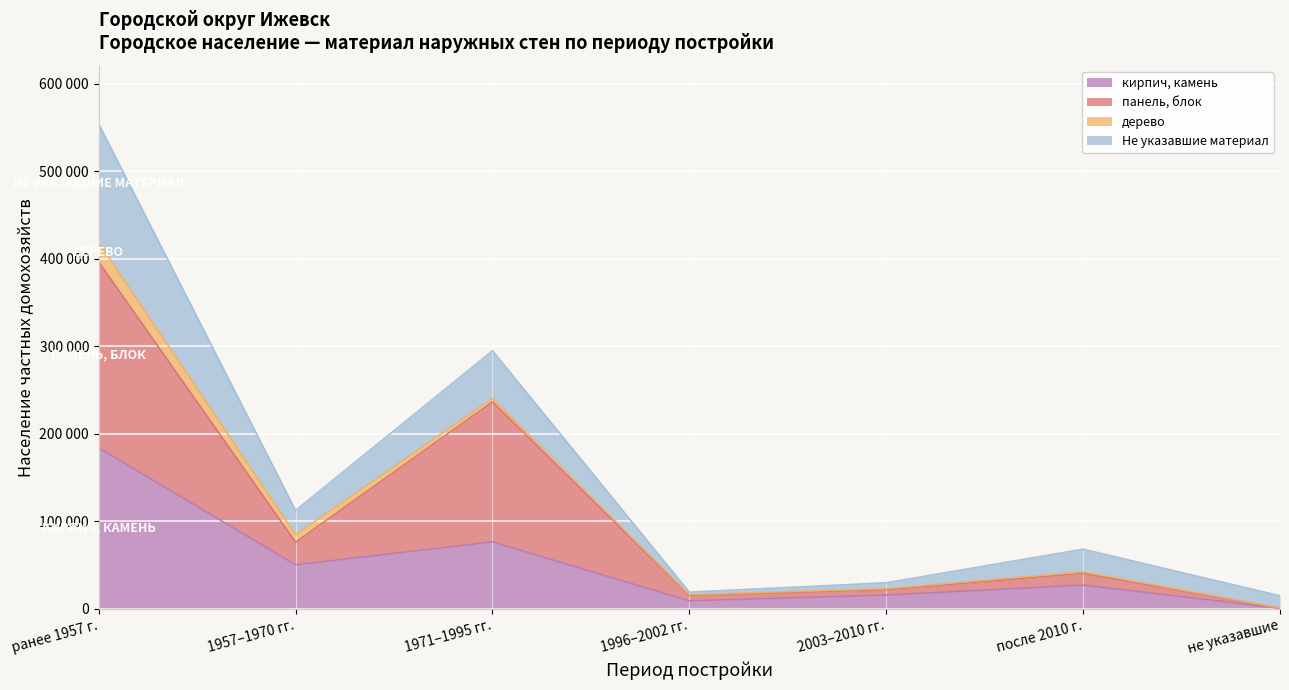

At which label is кирпич, камень closest to 157287?

ранее 1957 г.